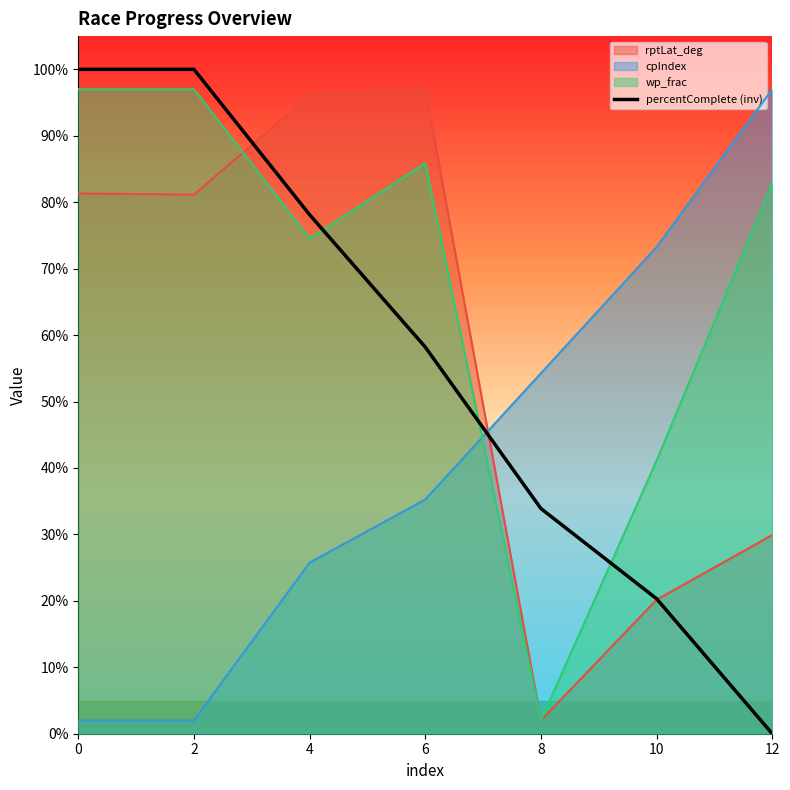

Rank the series at 12 from highest to lowest value.

cpIndex, wp_frac, rptLat_deg, percentComplete (inv)